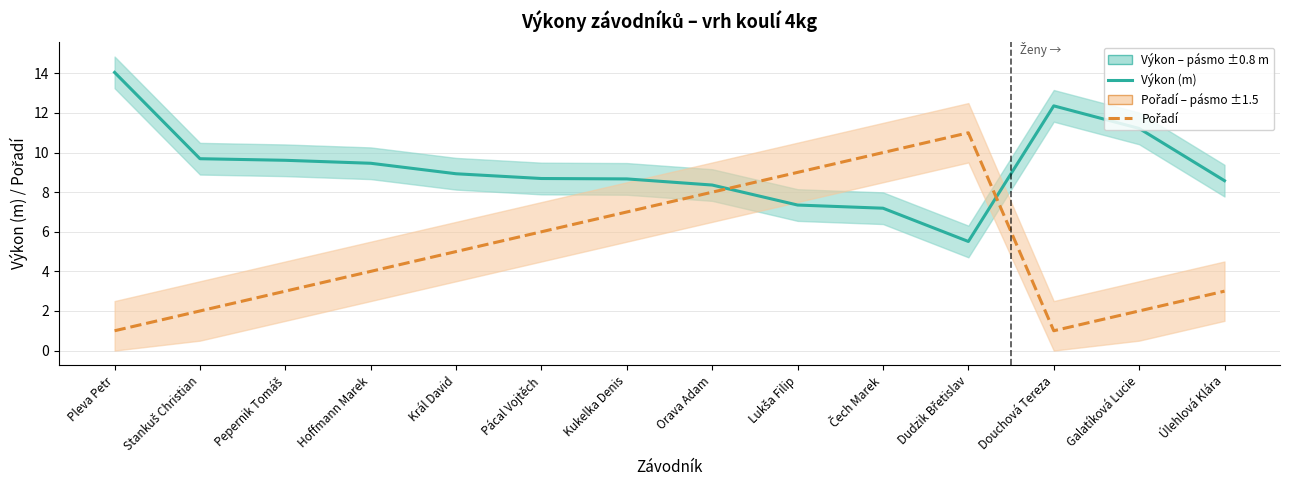

Which series has the largest total across all categories?

Výkon (m)